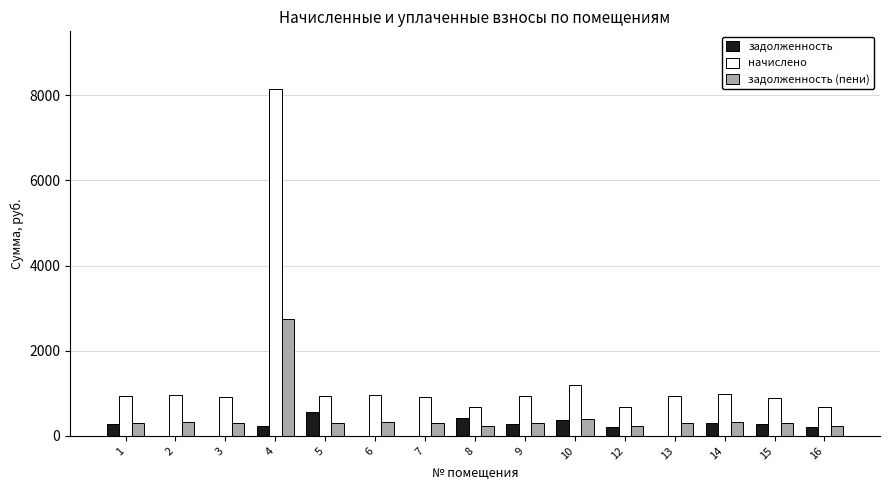

At which label does задолженность (пени) reach its peak?

4